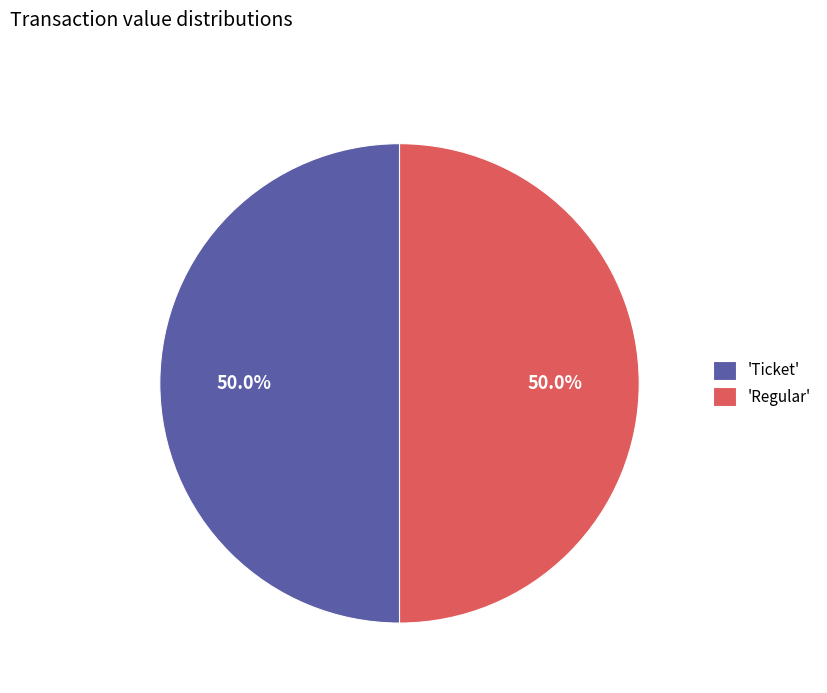

Is the sum of 'Regular' and 'Ticket' greater than half?

Yes